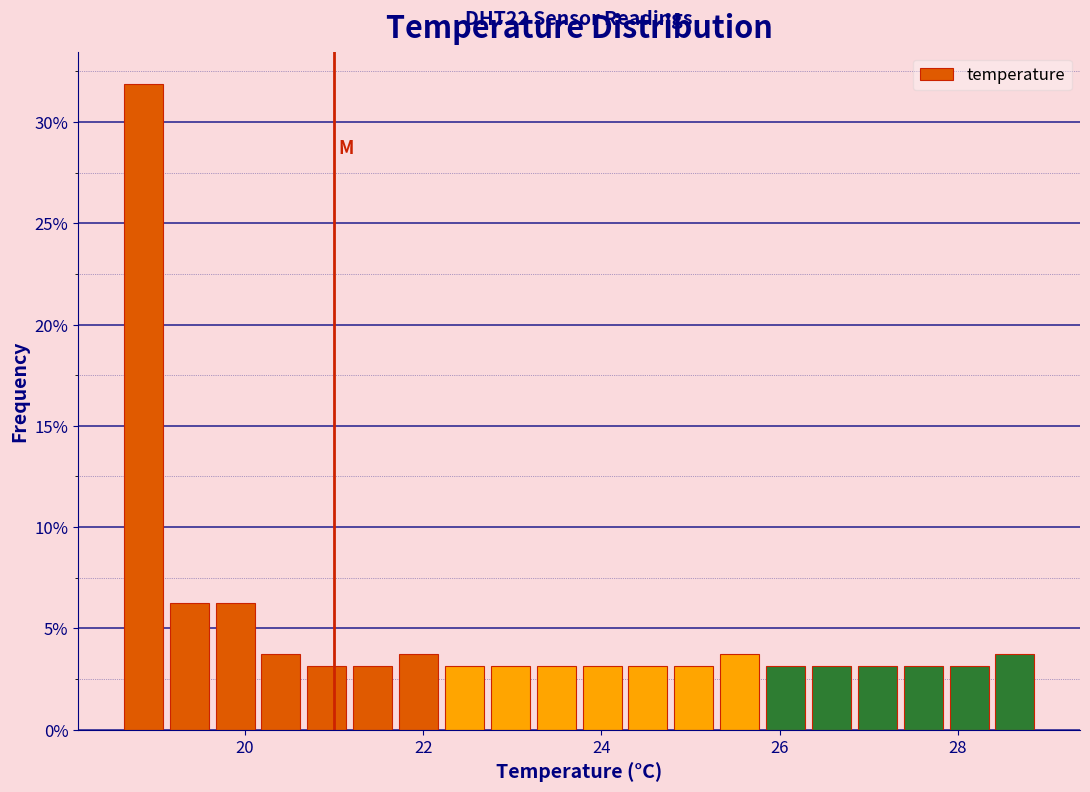

Around what value on the x-axis is the tallest bar? Give the approximate position of its centre, as read against the axis.

18.8